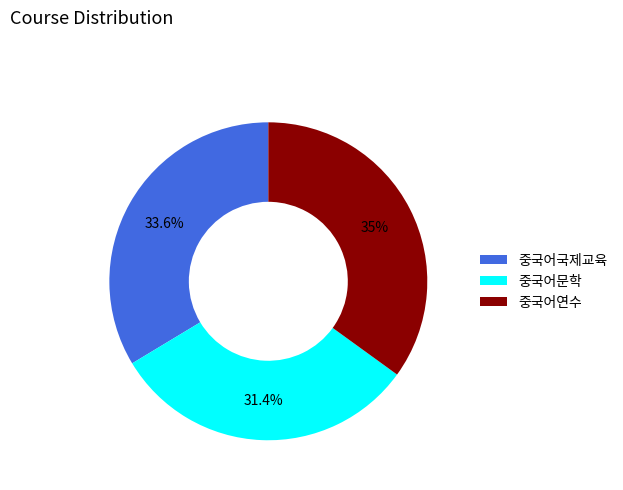

The 중국어국제교육 slice represents 28% of the pie. True or false?

False